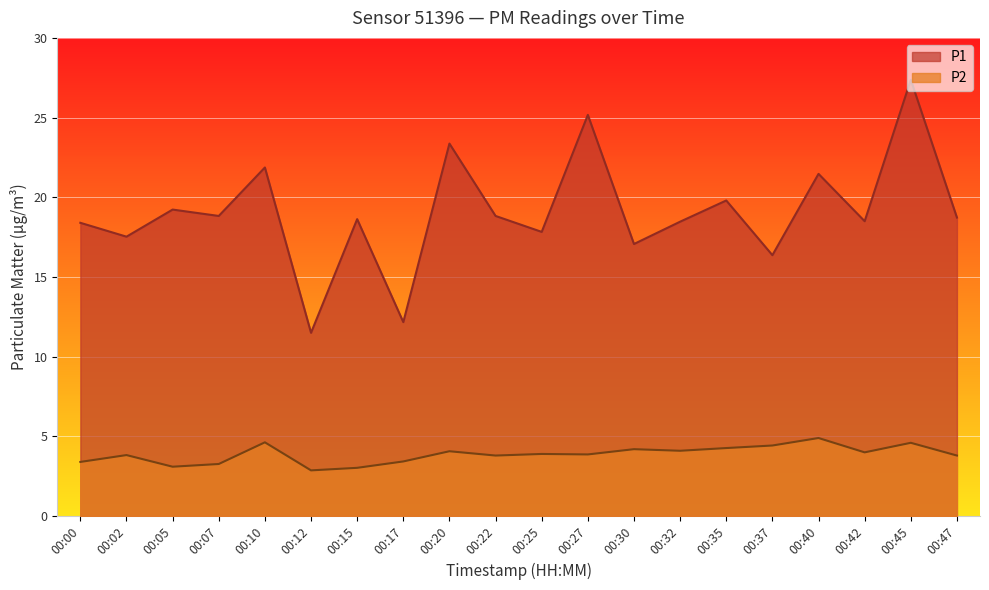

What is the total value across all series at 00:27?

29.0